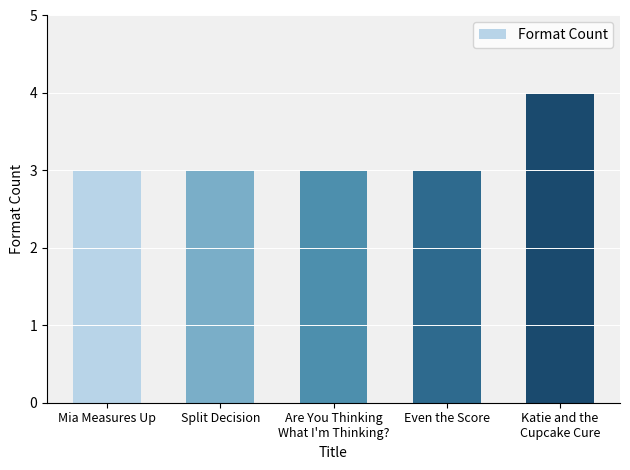

What is the maximum value shown in the chart?

4